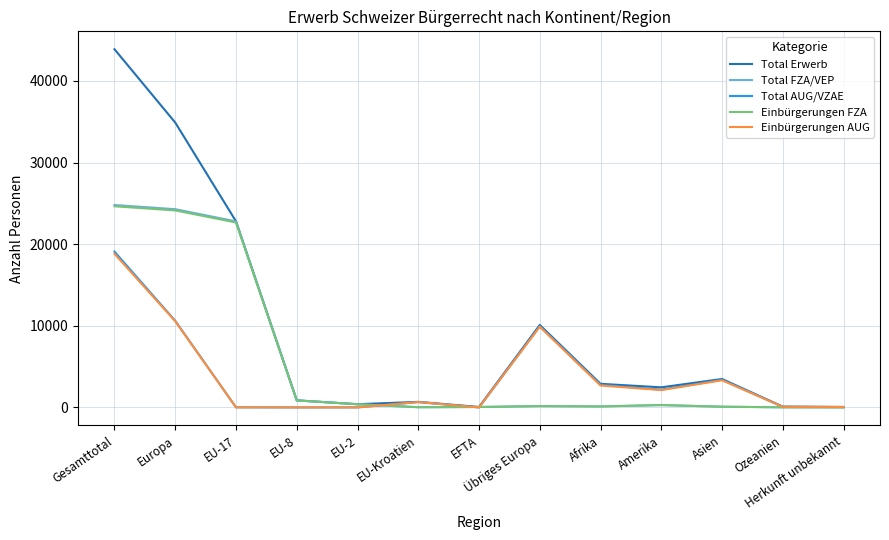

Which series has the widest spread of values?

Total Erwerb